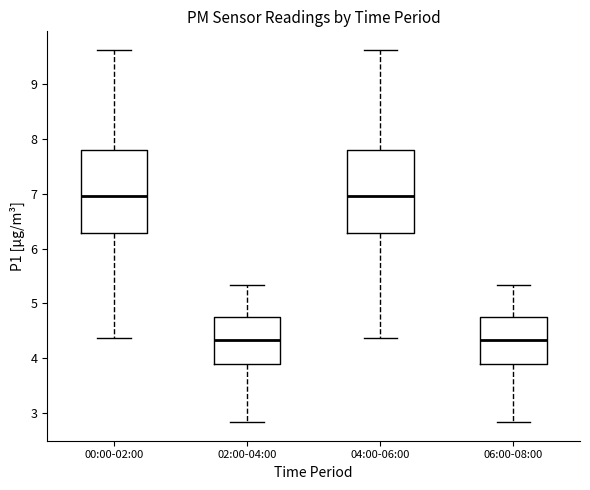

Reading left to right, transcribe this box plot: for each box, give where its median line is, the range the box spans, and where its two whiskers end, as read against the y-axis. The values are not printed on the chart, so give them approximately, as read against the axis.

00:00-02:00: median 7.0, box 6.3 to 7.8, whiskers 4.4 to 9.6
02:00-04:00: median 4.3, box 3.9 to 4.7, whiskers 2.8 to 5.3
04:00-06:00: median 7.0, box 6.3 to 7.8, whiskers 4.4 to 9.6
06:00-08:00: median 4.3, box 3.9 to 4.7, whiskers 2.8 to 5.3